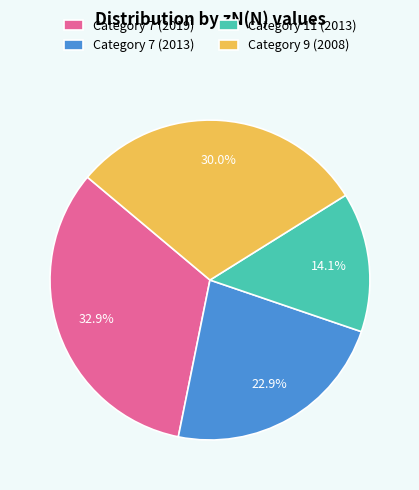

To the nearest percent, what is the average slice percentage?

25%